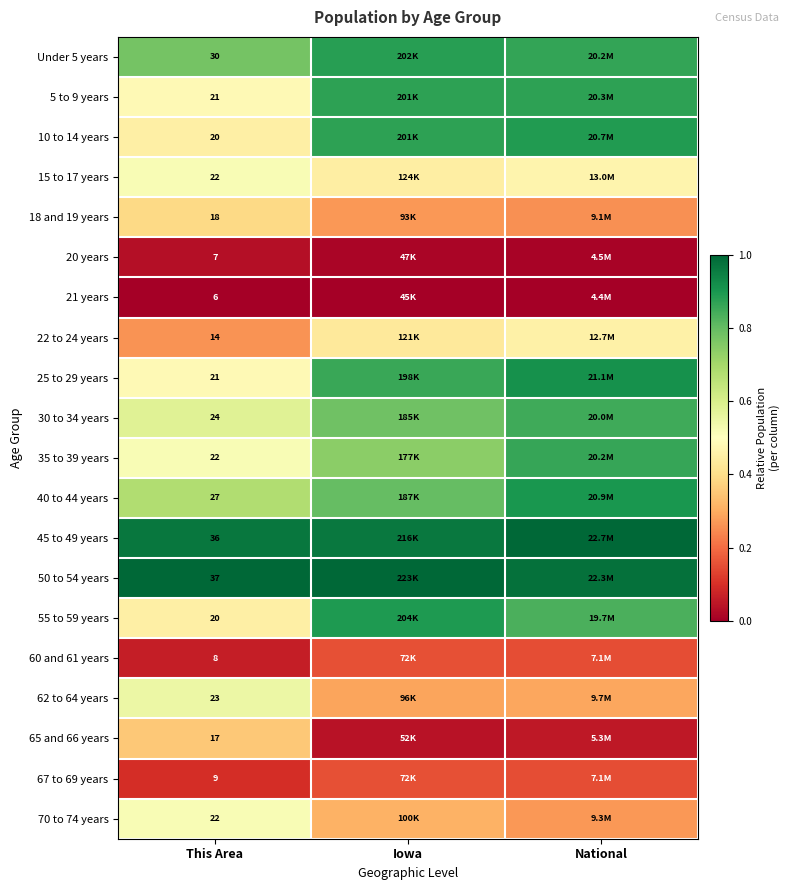

How many categories are shown in the chart?

3